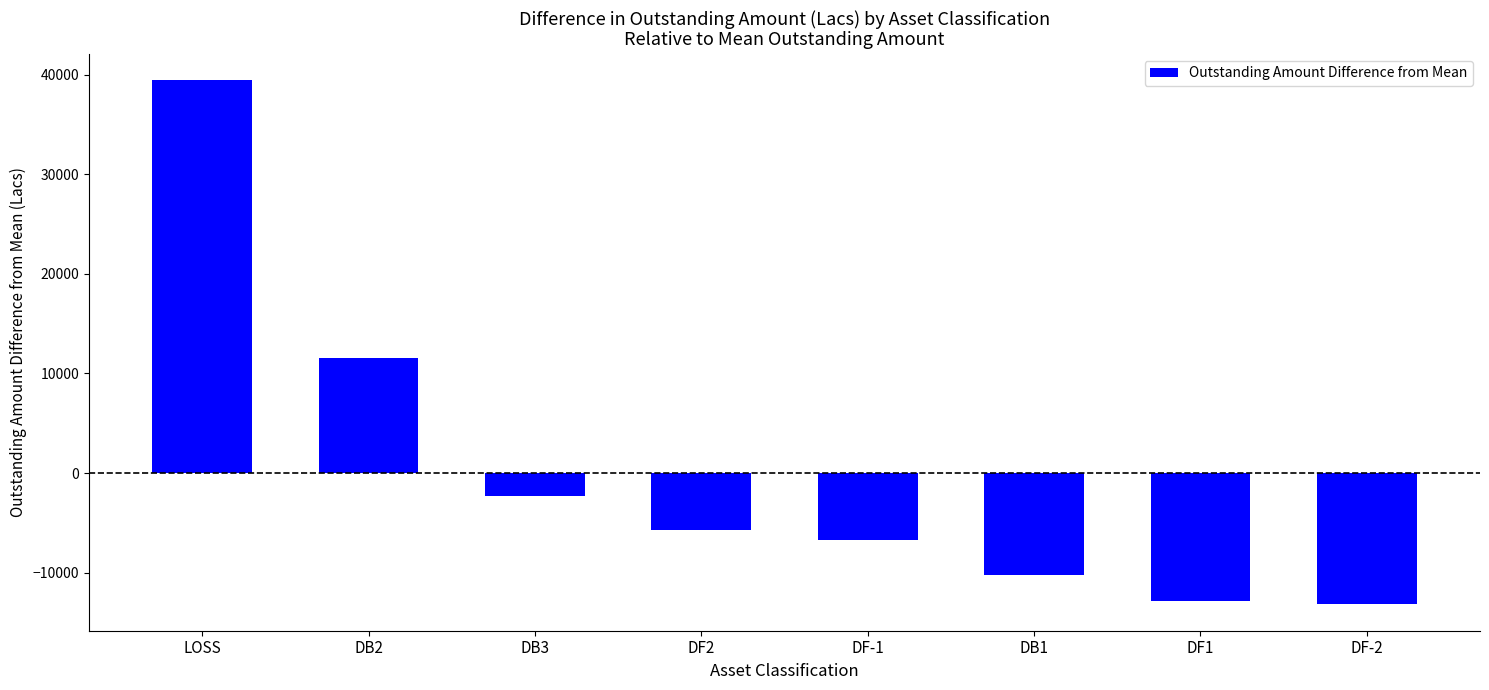

What is the change in value from LOSS to DF-2?

-52651.0